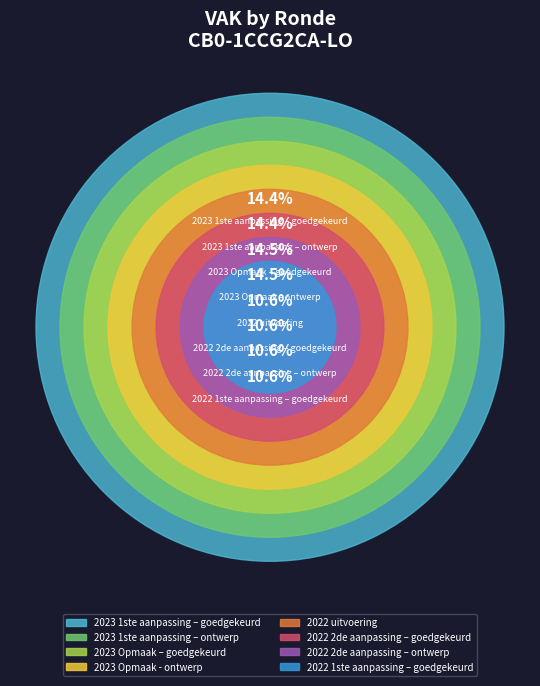

Which slice is the largest?

2023 Opmaak – goedgekeurd